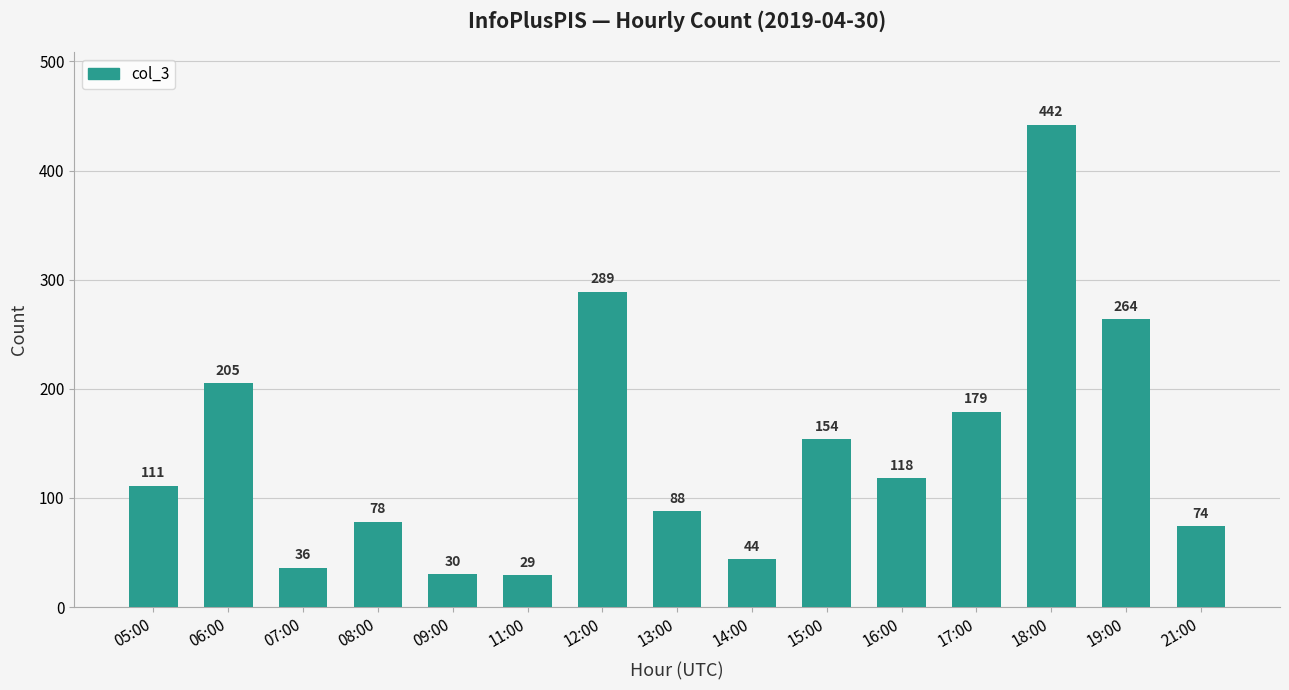

Reading left to right, list all the values displayed in this chart.

111	205	36	78	30	29	289	88	44	154	118	179	442	264	74